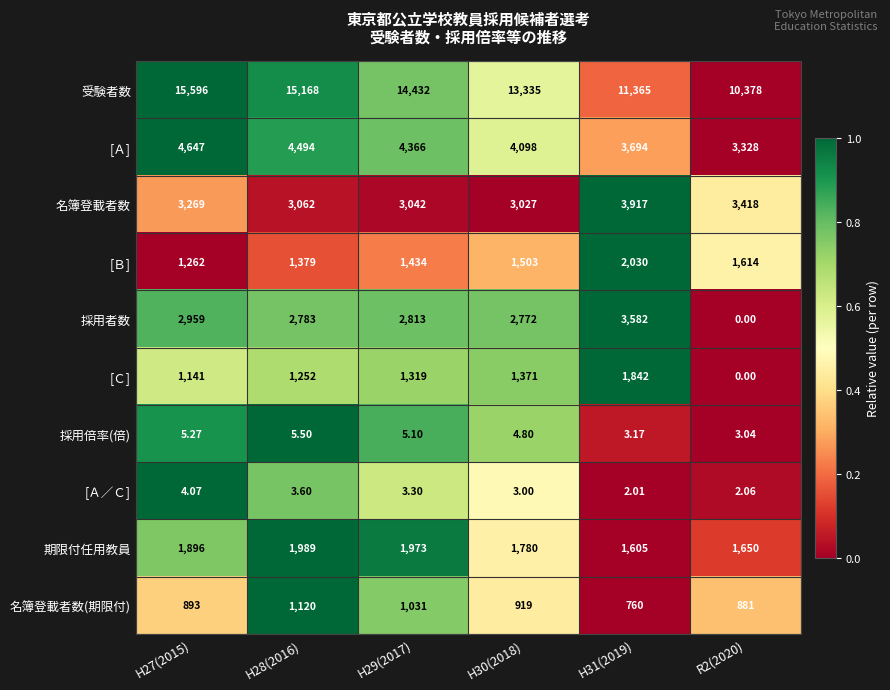

Which series changed the most between H31(2019) and R2(2020)?

採用者数